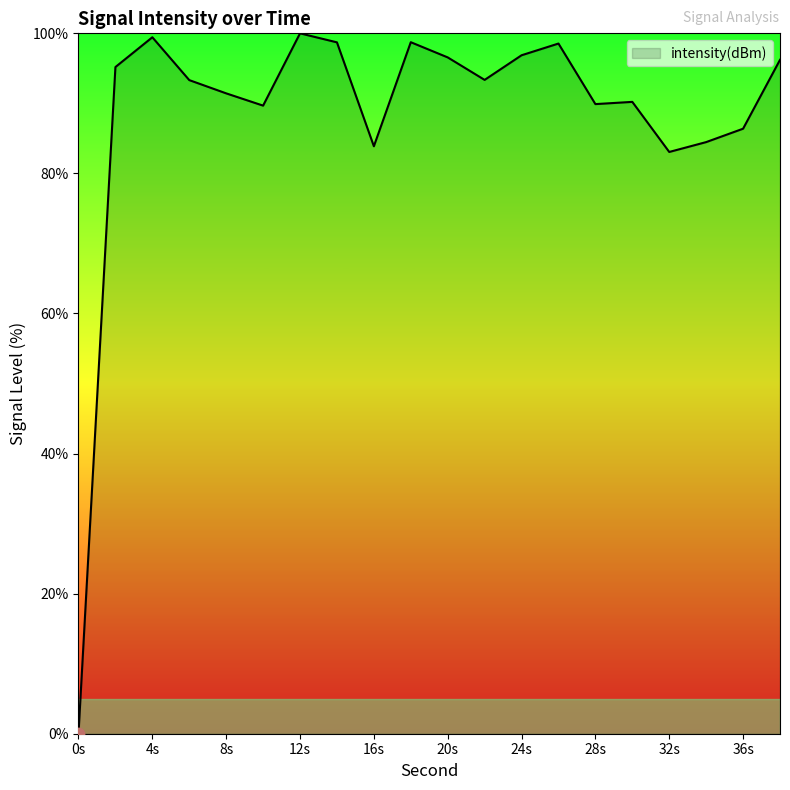

What is the difference between the maximum and minimum values?

100.0